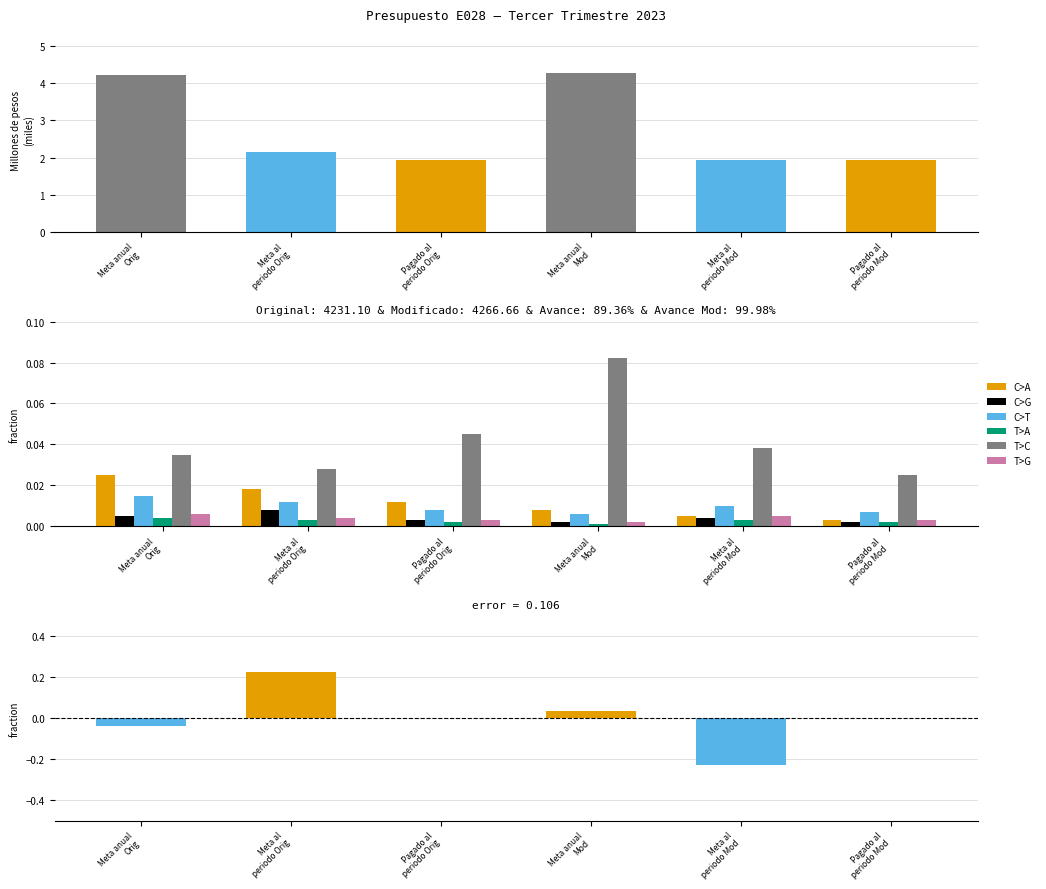

How many C>A values are between 0 and 1?

6